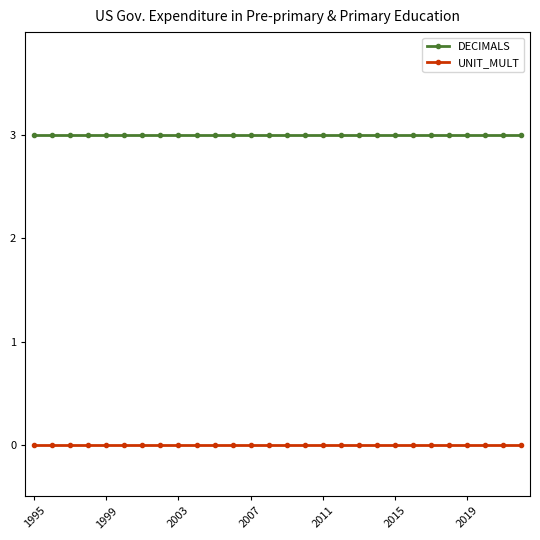

At how many categories does at least one series exceed 1?

28